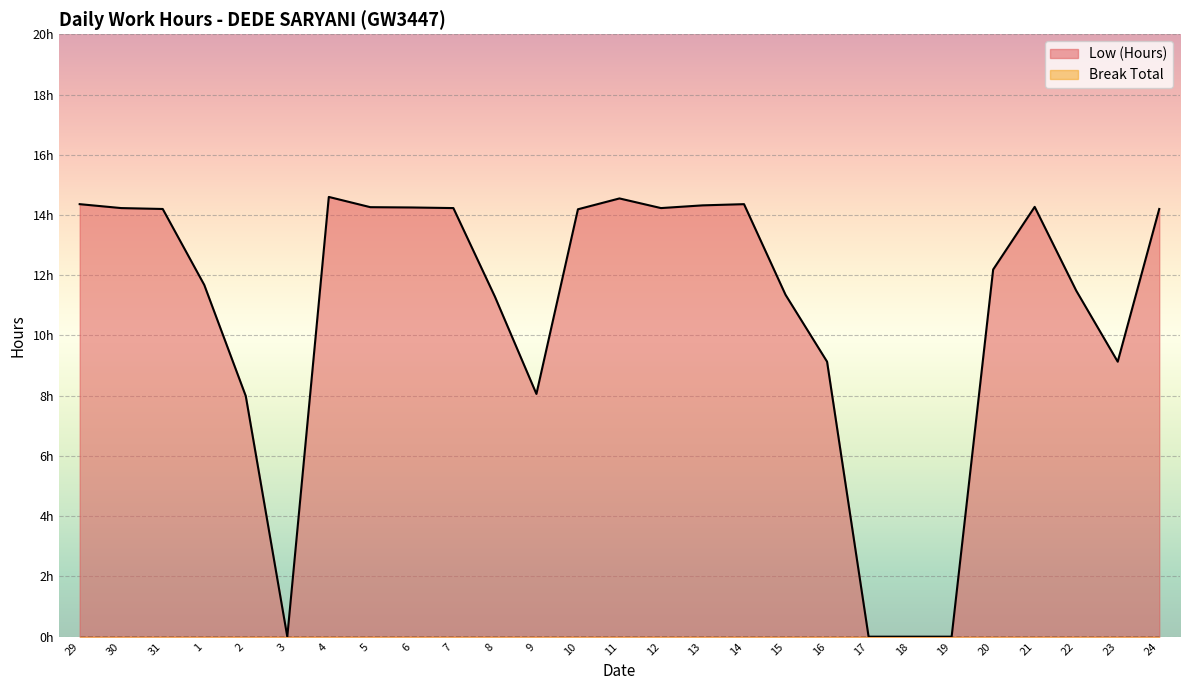

How many interior local peaks (higher than both neighbors) does the data have?

4